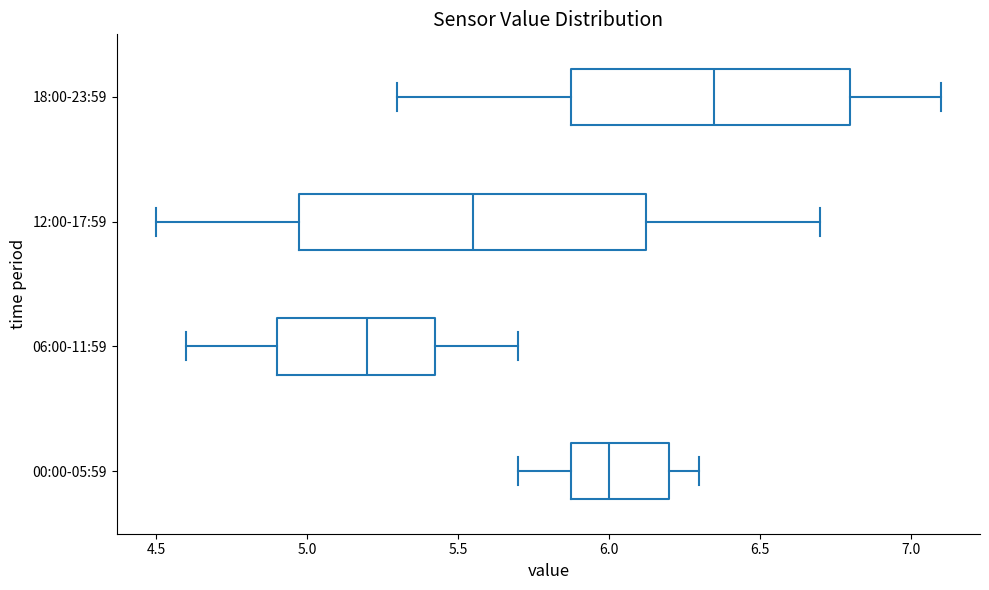

Reading bottom to top, read every box against the x-axis: the position of its median line, the range the box covers, and the ends of its whiskers. The values are not printed on the chart, so give them approximately, as read against the axis.

00:00-05:59: median 6.00, box 5.90 to 6.20, whiskers 5.70 to 6.30
06:00-11:59: median 5.20, box 4.90 to 5.45, whiskers 4.60 to 5.70
12:00-17:59: median 5.55, box 5.00 to 6.15, whiskers 4.50 to 6.70
18:00-23:59: median 6.35, box 5.90 to 6.80, whiskers 5.30 to 7.10